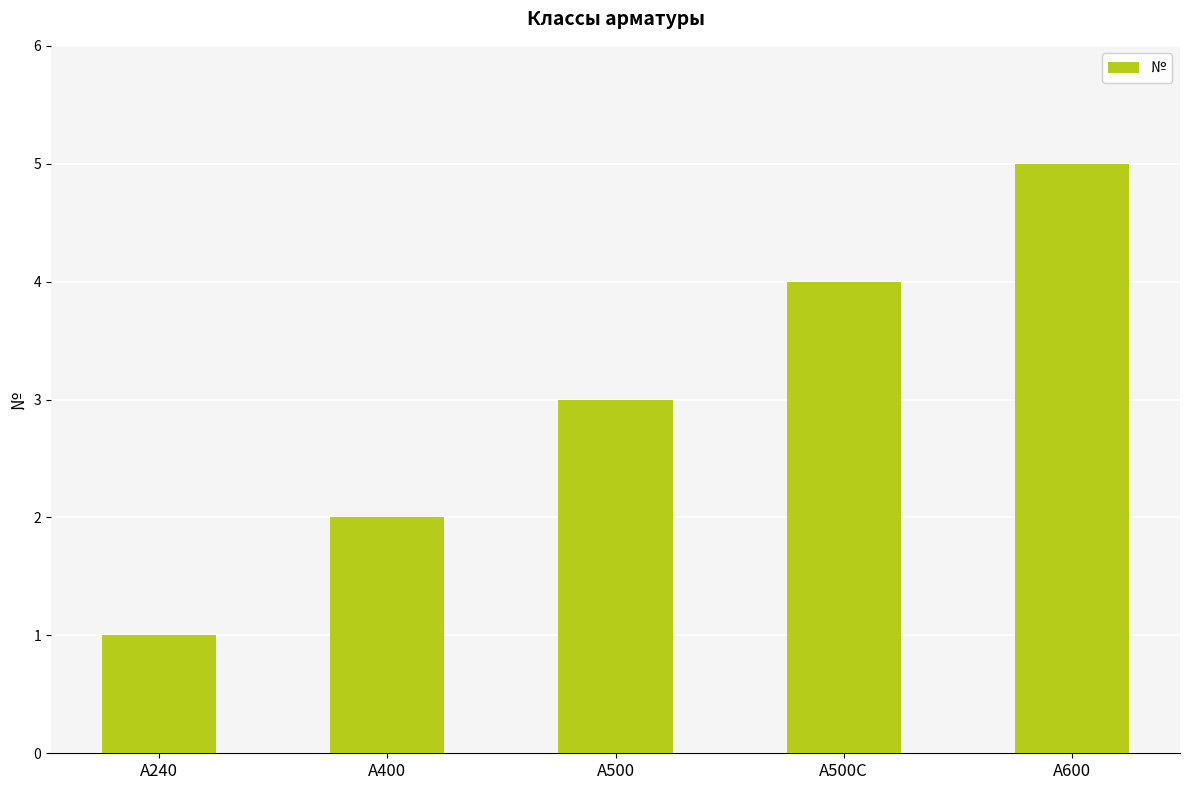

The value at А500 is 3. True or false?

True